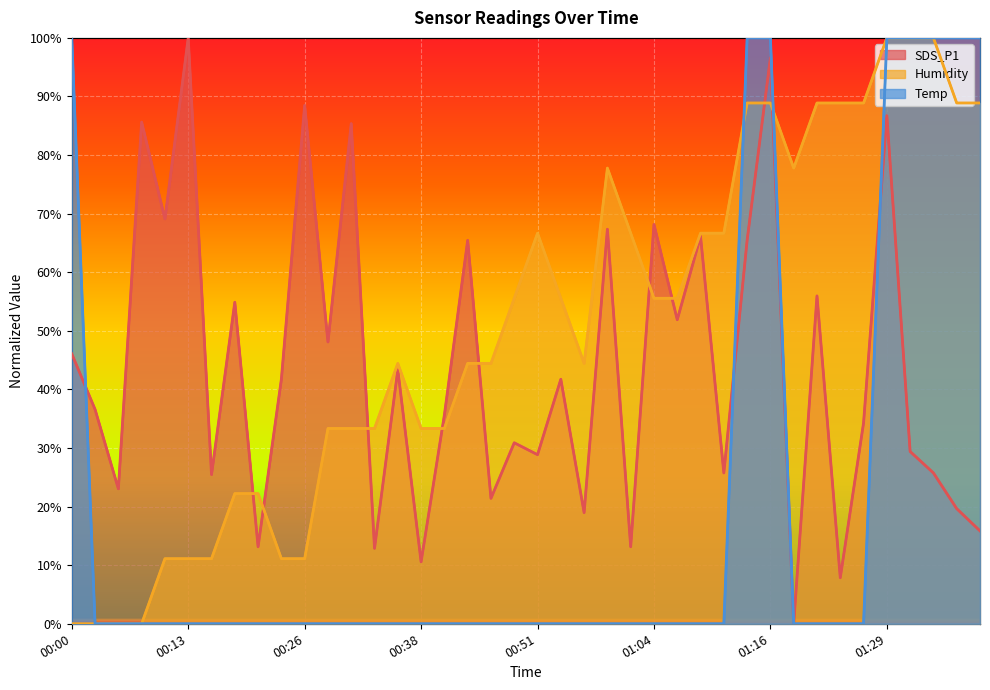

Where does the SDS_P1 series first go above 41?

00:00